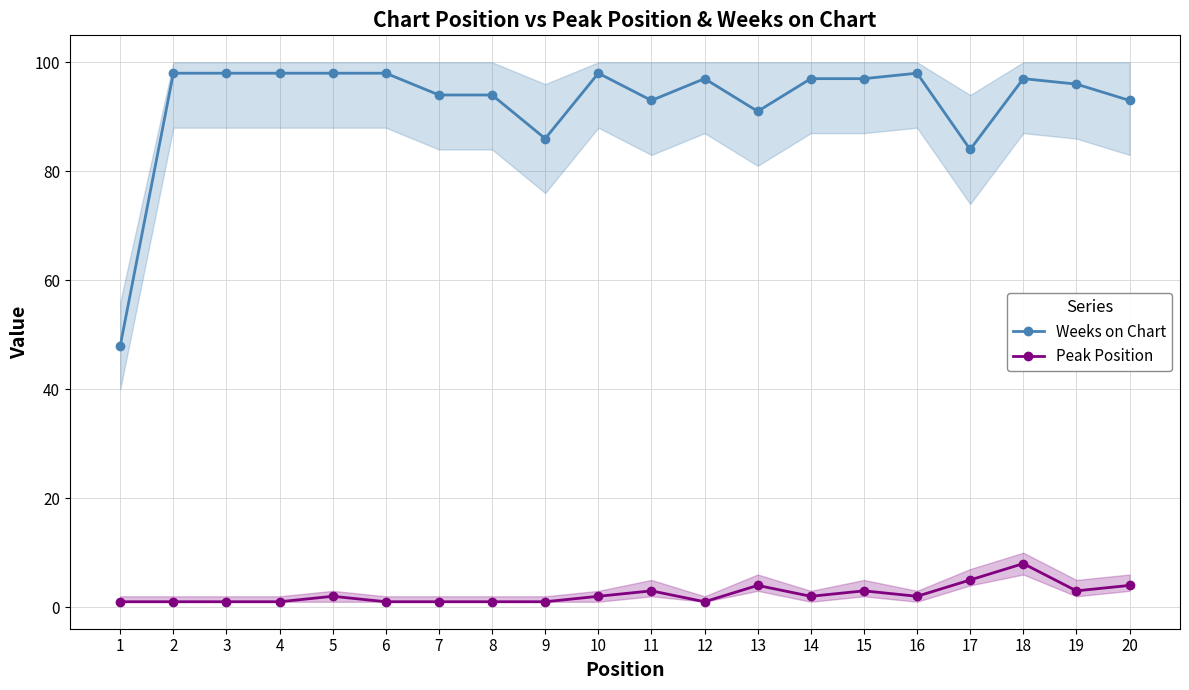

Which series has the largest total across all categories?

Weeks on Chart